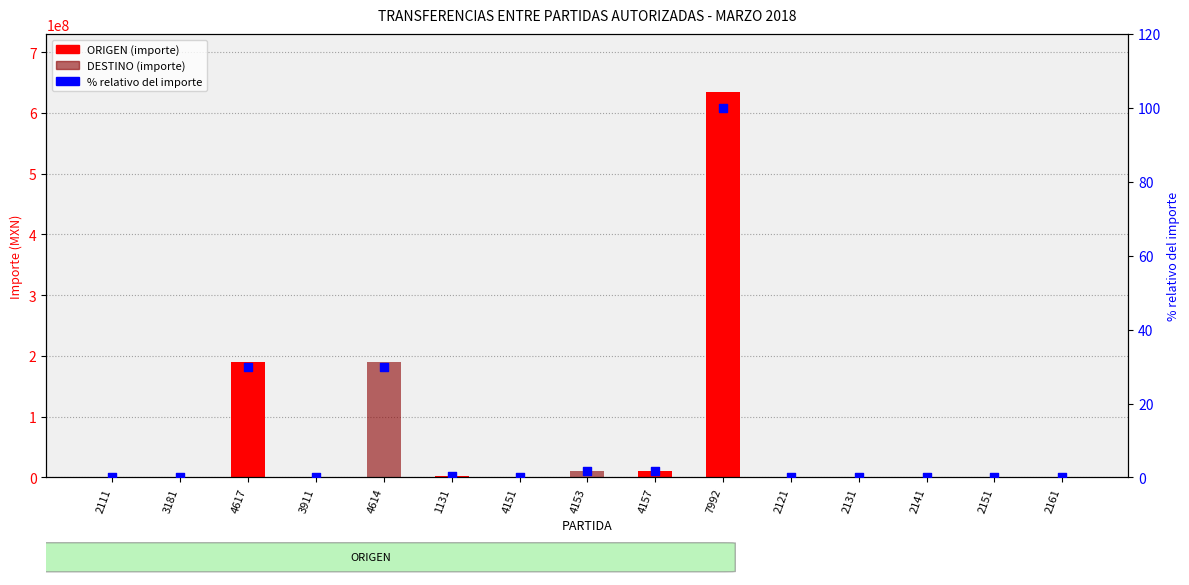

Which series contains the lowest Y value?

ORIGEN (importe)